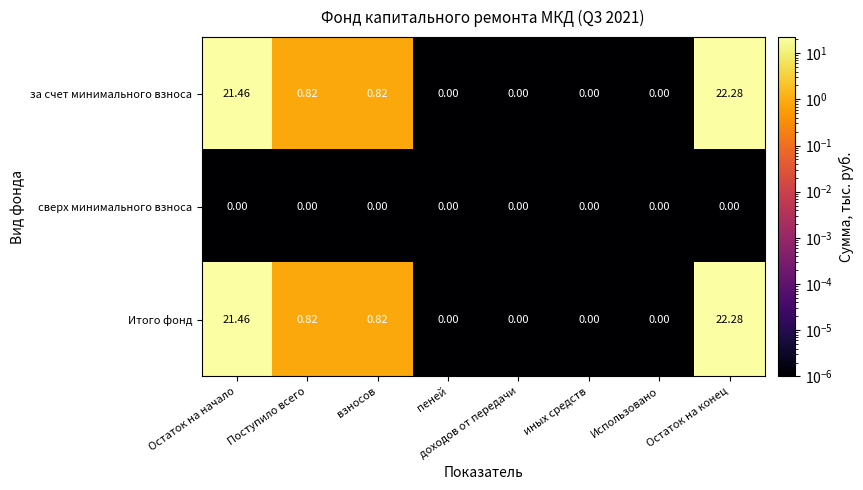

At which category is the sum across all series the highest?

Остаток на конец